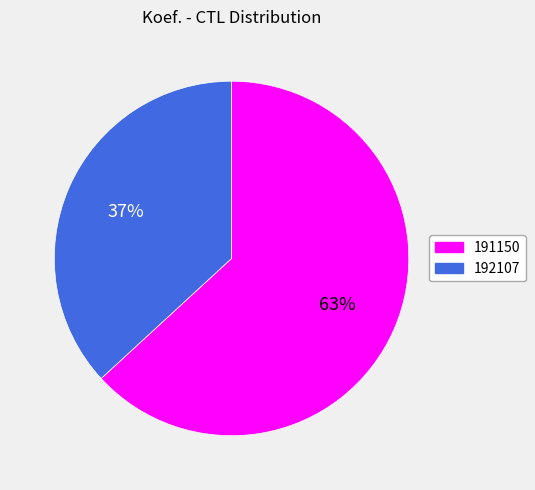

To the nearest percent, what portion does 191150 represent?

63%